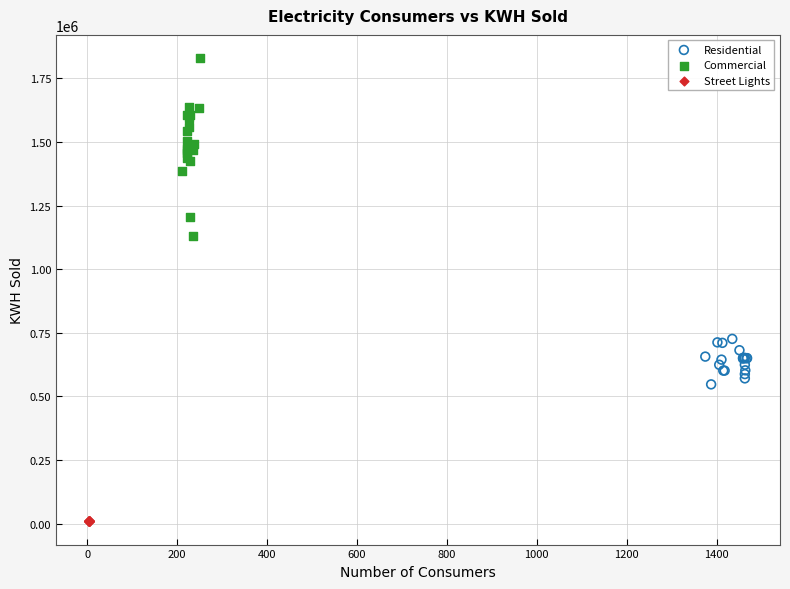

What are all the series names shown in the legend?

Residential, Commercial, Street Lights